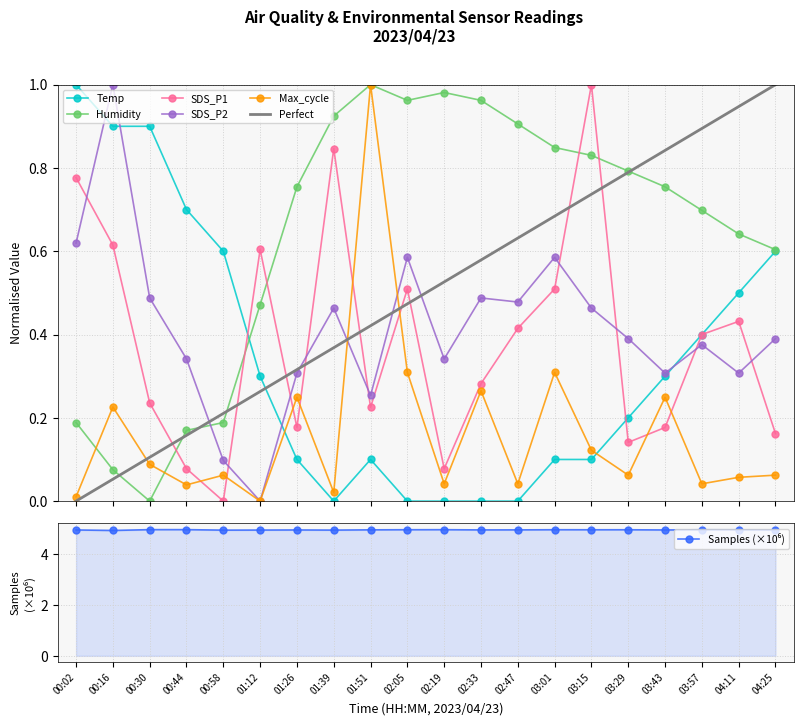

How many lines are shown in the chart?

6